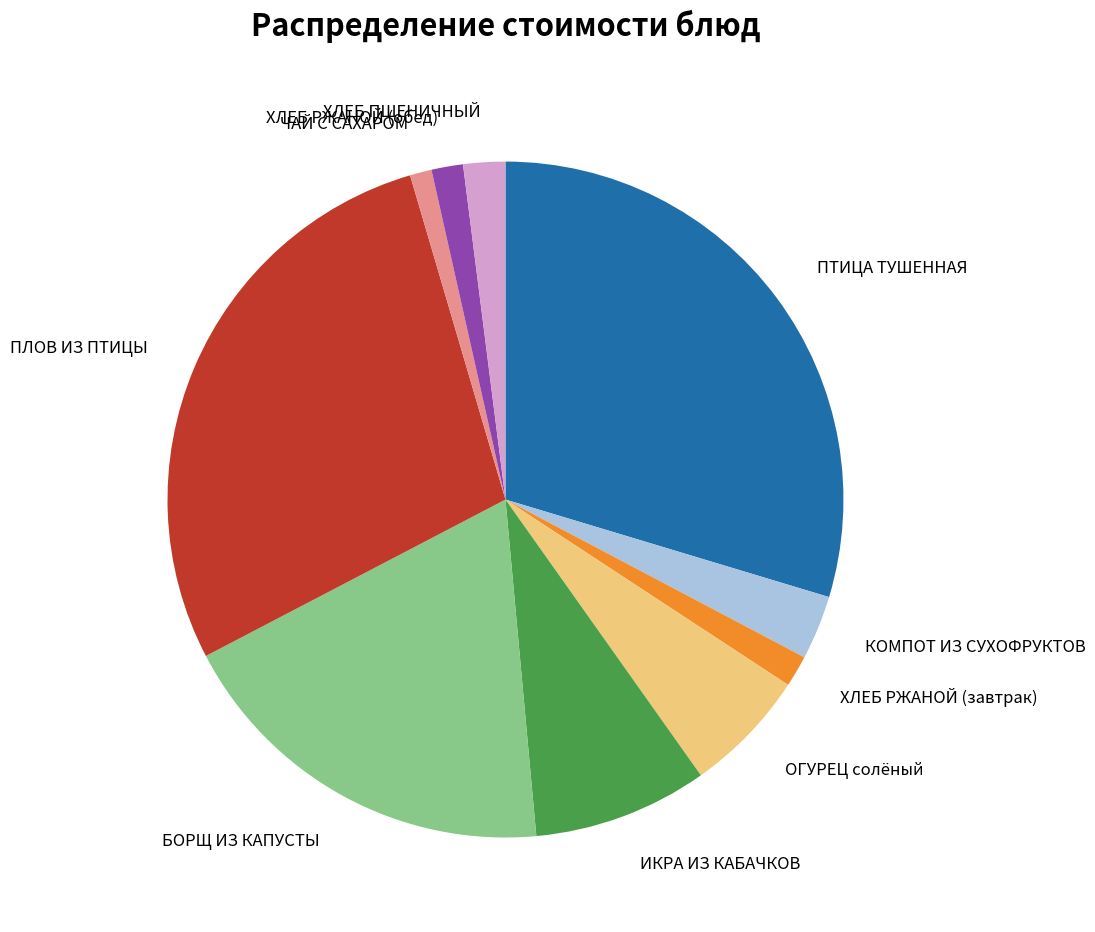

Is there a majority slice in this chart?

No